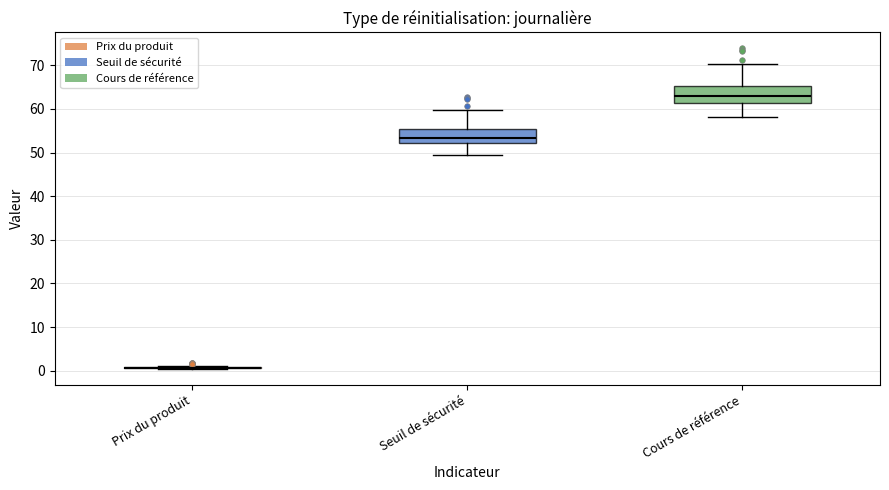

Reading left to right, read every box against the y-axis: the position of its median line, the range the box covers, and the ends of its whiskers. The values are not printed on the chart, so give them approximately, as read against the axis.

Prix du produit: box collapsed to a line at 1, whiskers 0 to 1
Seuil de sécurité: median 53, box 52 to 55, whiskers 49 to 60
Cours de référence: median 63, box 61 to 65, whiskers 58 to 70